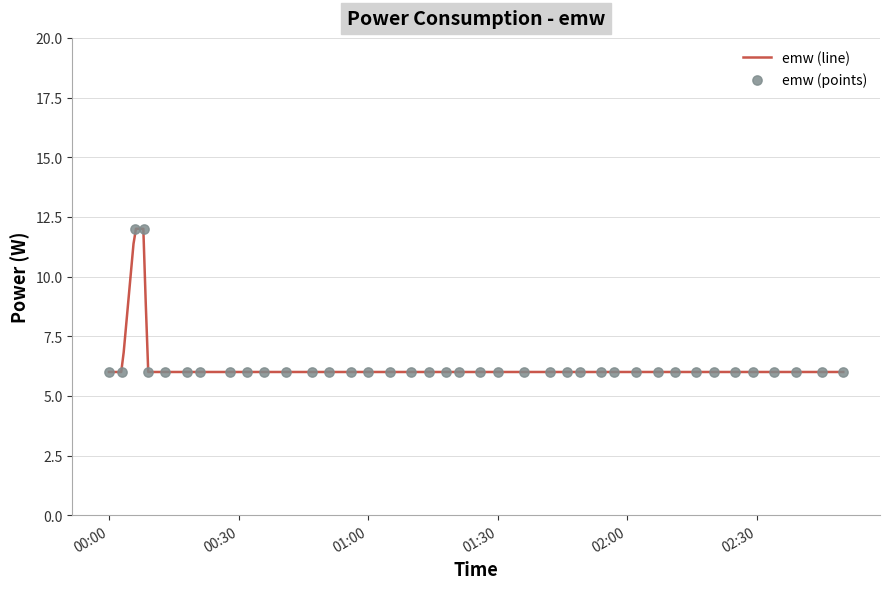

What is the change in value from 2023-01-14T00:06:00 to 2023-01-14T00:51:00?

-6